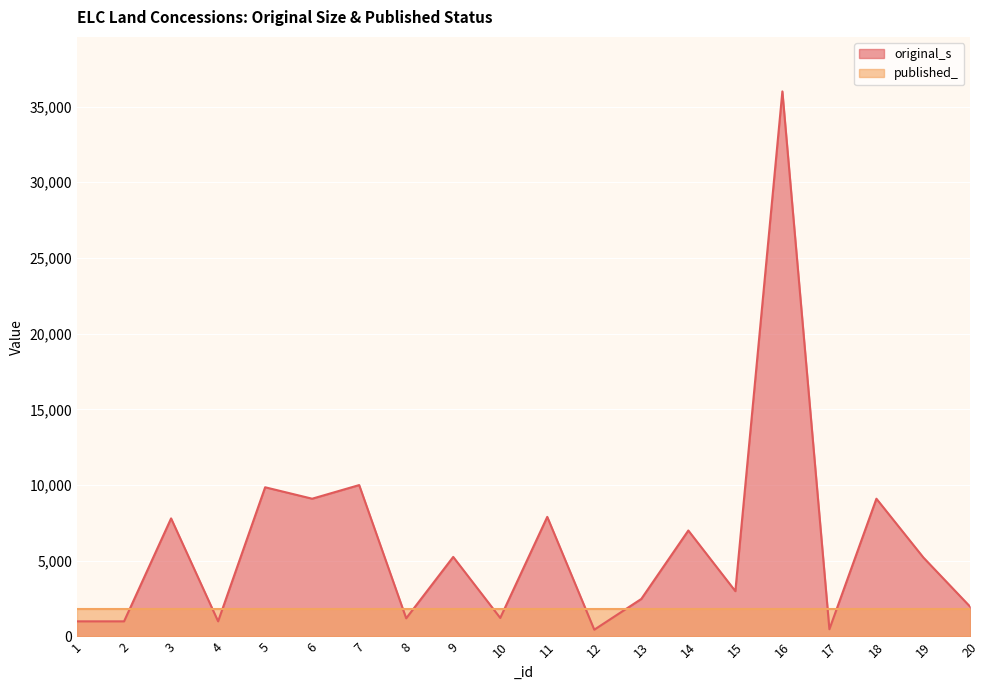

What is the difference between the values at 3 and 8?

6600